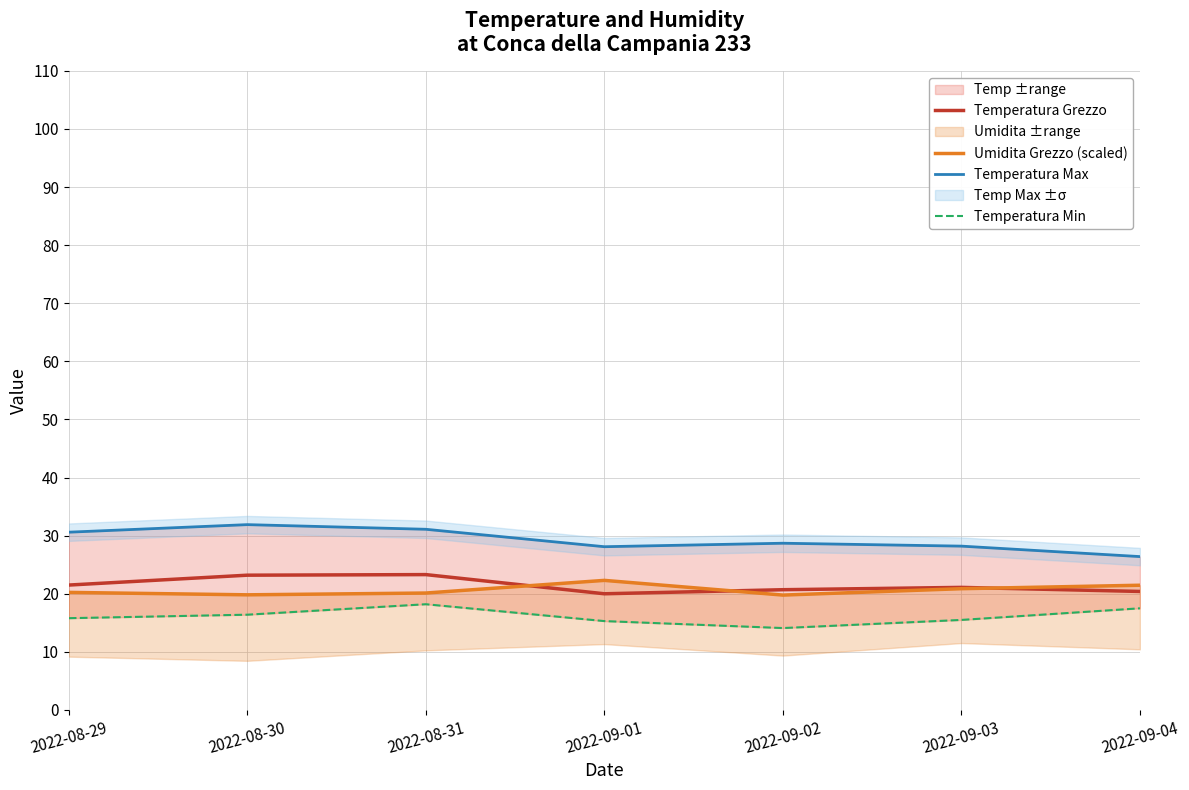

How many lines are shown in the chart?

4